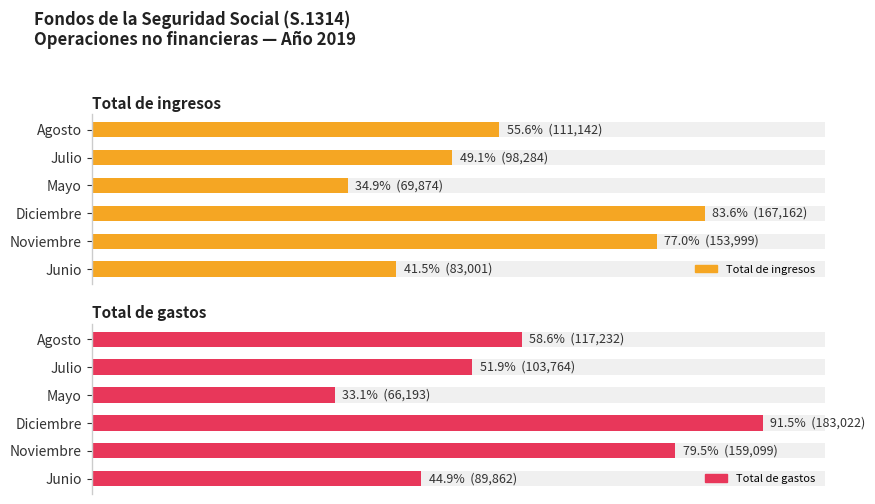

Reading left to right, extract all data points from this chart.

Total de ingresos: 83001	153999	167162	69874	98284	111142
Total de gastos: 89862	159099	183022	66193	103764	117232